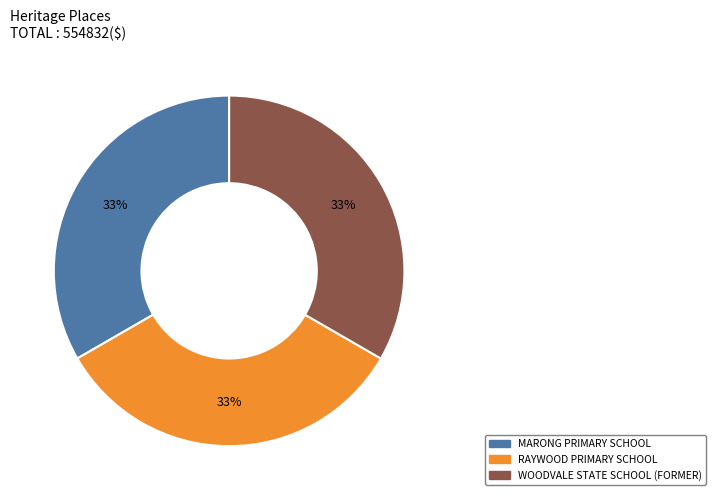

Is there any slice that represents more than half of the pie?

No